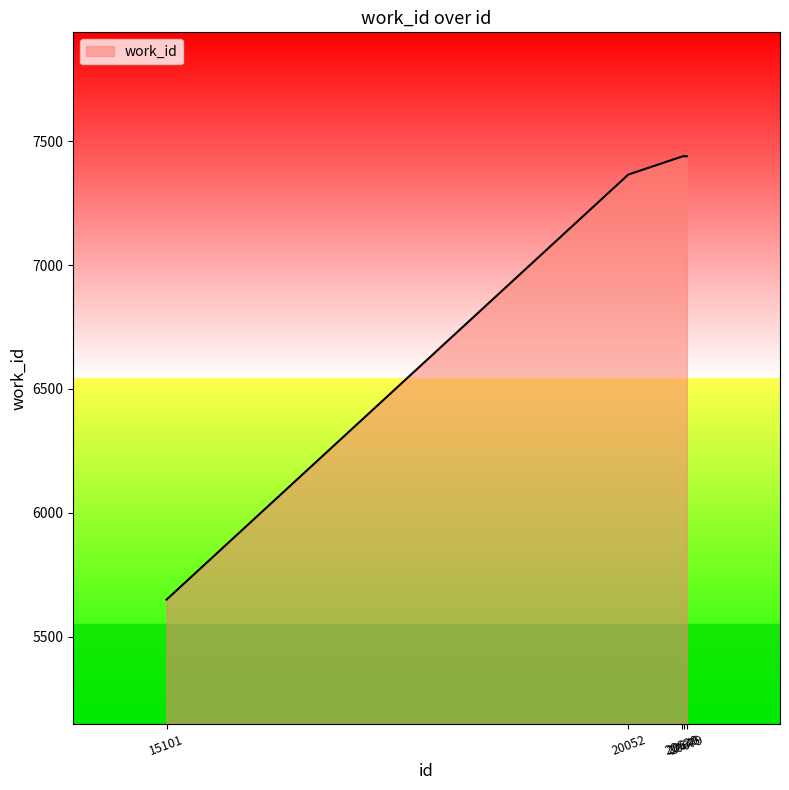

What is the difference between the maximum and minimum values?

1789